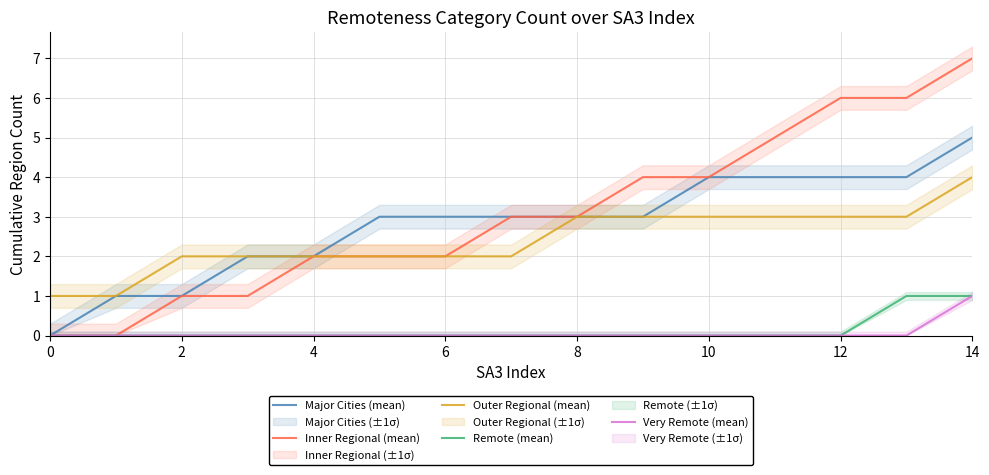

True or false: Inner Regional (mean) and Very Remote (mean) intersect in this chart.

False